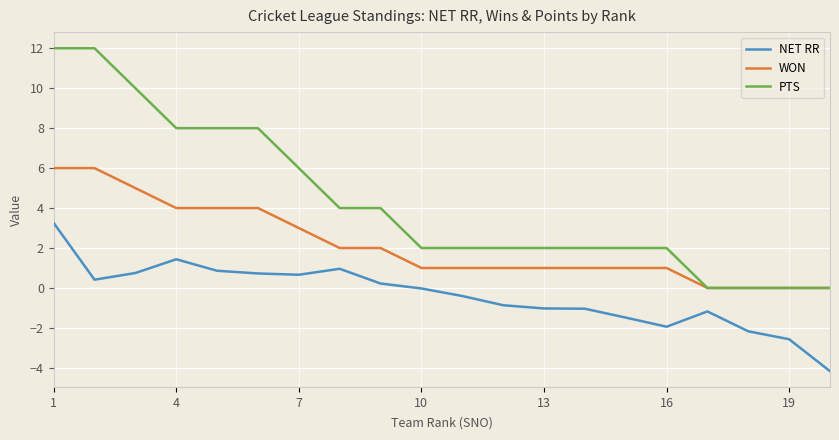

Which series has the largest total across all categories?

PTS